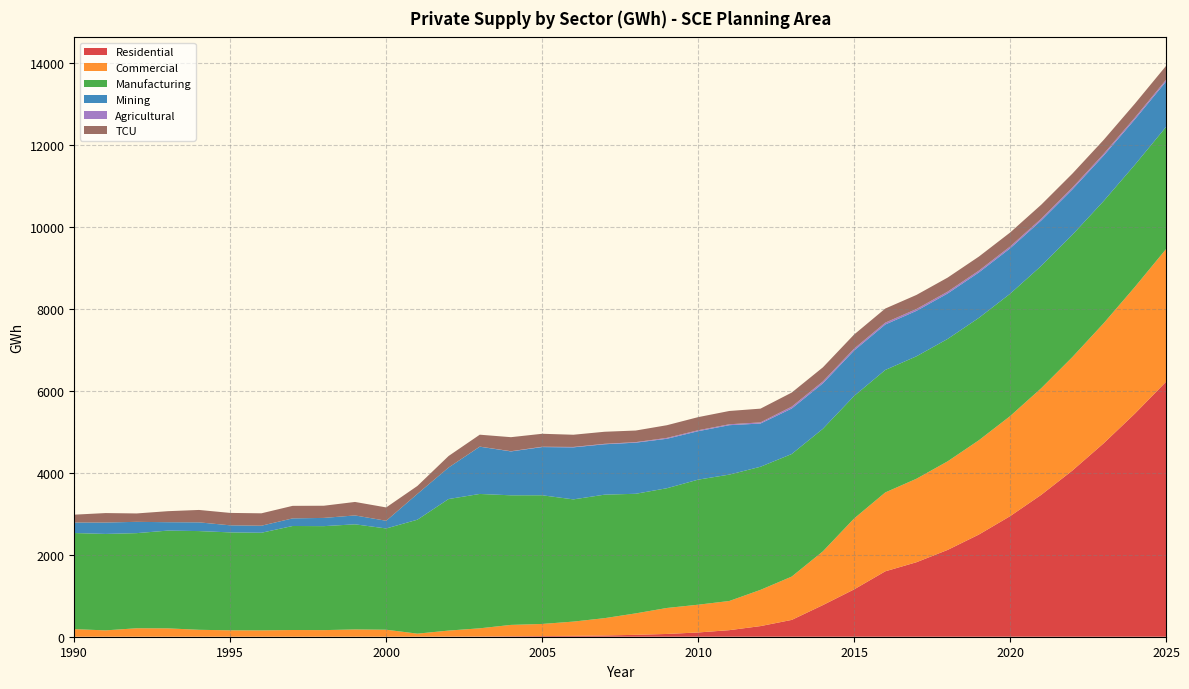

Reading right to left, list all the values displayed in this chart.

Residential: 6215.2	5438.3	4715.1	4053.2	3459.7	2938.5	2491.1	2117.0	1816.7	1594.6	1153.7	771.4	409.9	259.2	160.0	103.8	67.7	46.0	30.8	21.3	16.0	11.4	6.0	2.9	0.6	0.2	0.1	0.0	0.0	0.0	0.0	0.0	0.0	0.0	0.0	0.0
Commercial: 3235.4	3088.5	2927.2	2767.1	2600.1	2439.5	2299.1	2159.8	2035.5	1923.4	1728.5	1310.7	1056.1	883.4	711.4	676.7	633.5	523.3	421.8	347.5	295.5	276.8	199.2	146.9	74.3	170.5	177.6	161.0	163.9	154.3	155.8	168.9	204.0	206.5	154.8	185.0
Manufacturing: 2978.5	2979.3	2980.2	2981.0	2981.9	2982.8	2983.6	2984.5	2985.4	2986.3	2987.2	2988.0	2988.7	3002.0	3081.5	3049.3	2919.6	2916.1	3011.3	2979.9	3137.5	3159.7	3276.1	3207.5	2778.3	2469.2	2563.0	2535.1	2536.0	2380.9	2388.1	2406.9	2383.6	2319.2	2351.5	2343.5
Mining: 1107.0	1107.2	1107.3	1107.5	1107.7	1107.9	1108.0	1108.2	1108.4	1108.6	1108.8	1108.9	1109.1	1053.9	1205.1	1181.5	1206.0	1246.6	1228.8	1268.7	1175.1	1070.6	1152.2	768.4	629.3	187.2	216.7	200.8	185.5	171.5	172.2	212.8	204.6	275.6	277.9	256.5
Agricultural: 42.5	42.8	43.0	43.3	43.5	43.8	44.1	44.3	44.6	44.8	45.1	45.4	45.7	27.7	22.0	22.8	21.3	12.8	10.8	10.1	8.3	5.1	1.8	0.0	0.0	0.0	0.0	0.0	0.0	0.0	0.0	0.0	0.0	0.0	0.0	0.0
TCU: 338.7	339.3	339.9	340.4	341.0	341.7	342.3	342.9	343.5	344.2	344.4	343.7	343.3	335.2	324.2	319.9	309.2	282.9	294.3	297.5	316.2	341.9	290.6	280.7	193.4	325.5	328.9	296.9	305.5	302.6	302.6	302.6	268.9	204.7	230.9	191.4